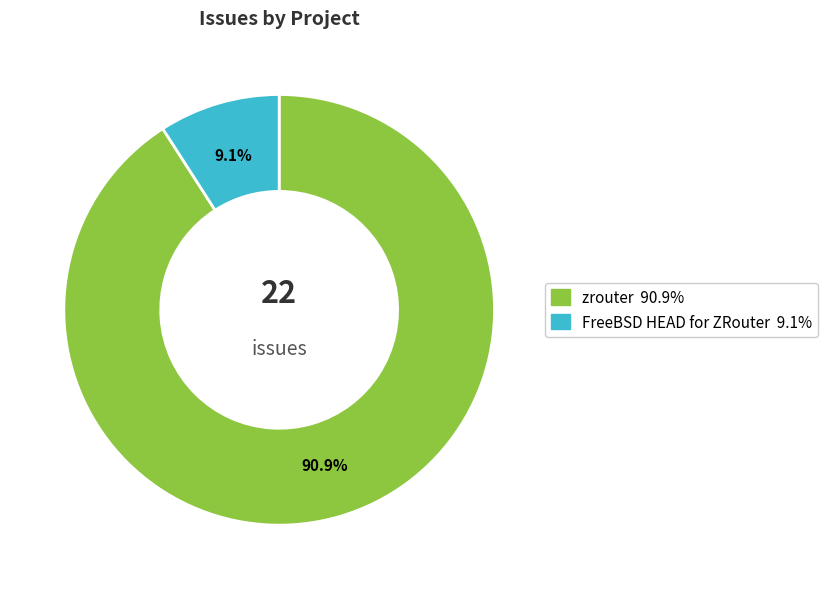

Rank the categories by value from highest to lowest.

zrouter, FreeBSD HEAD for ZRouter